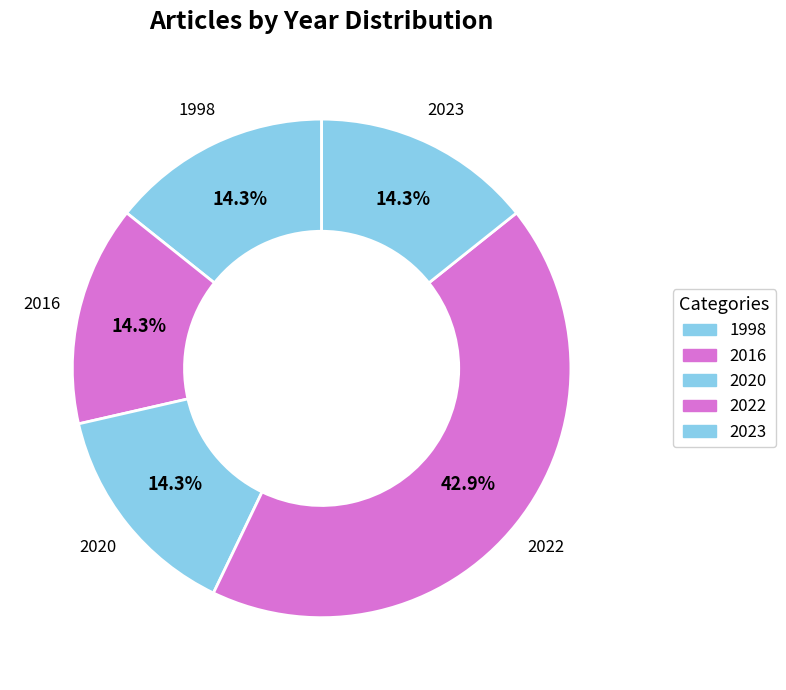

How many segments does this pie chart have?

5